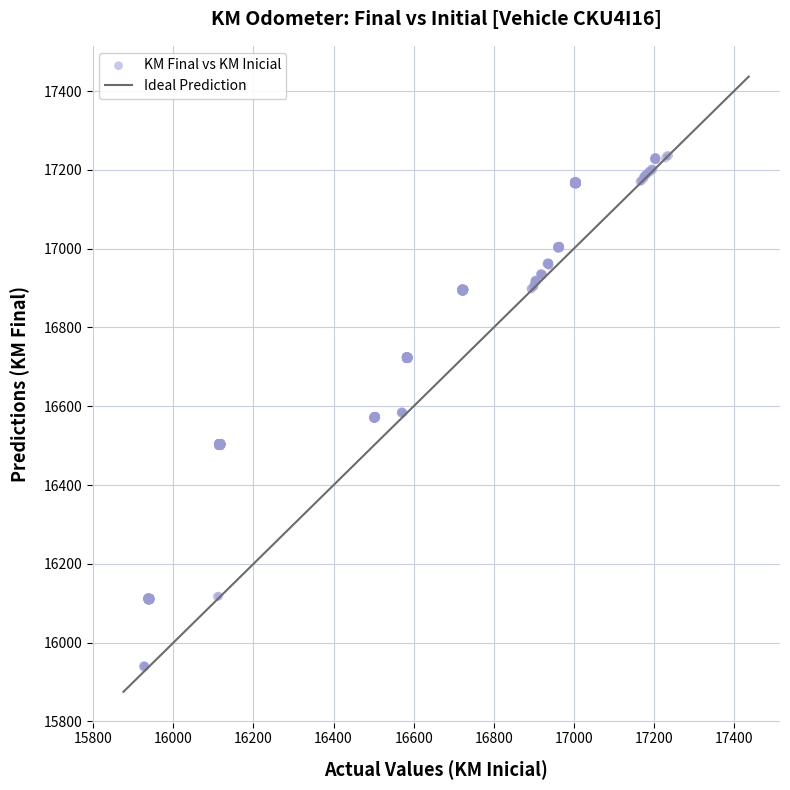

What is the range of Y values (max minus min)?

1299.3